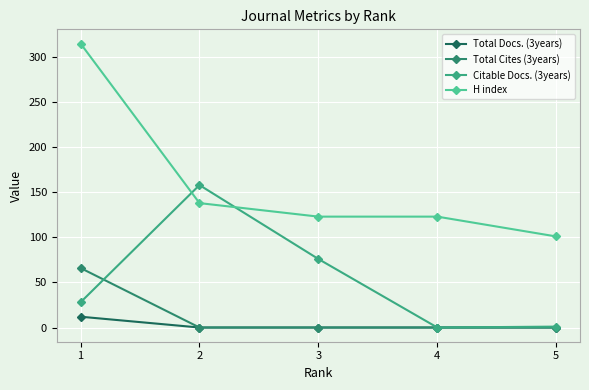

Does the chart display data point markers on the line(s)?

Yes